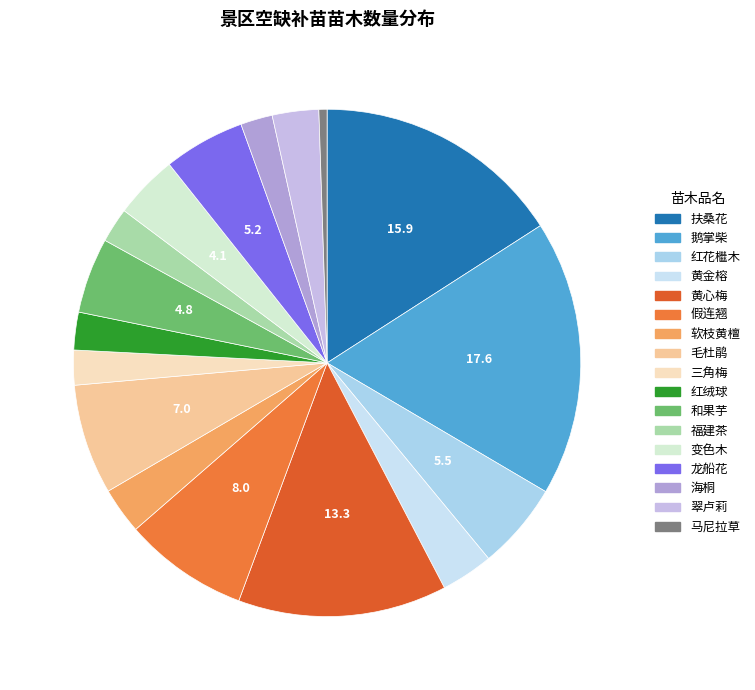

How many segments does this pie chart have?

17